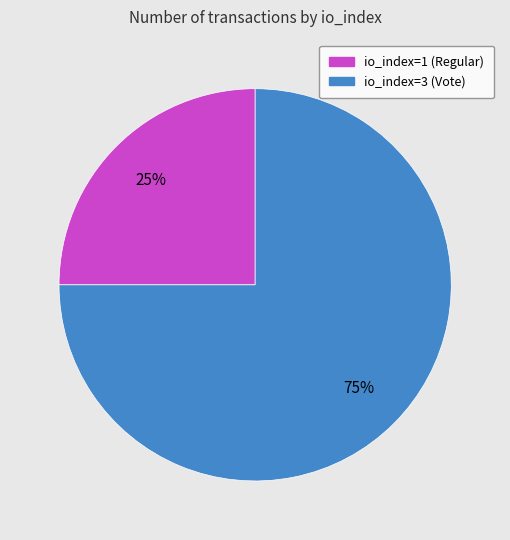

How many slices are in this pie chart?

2